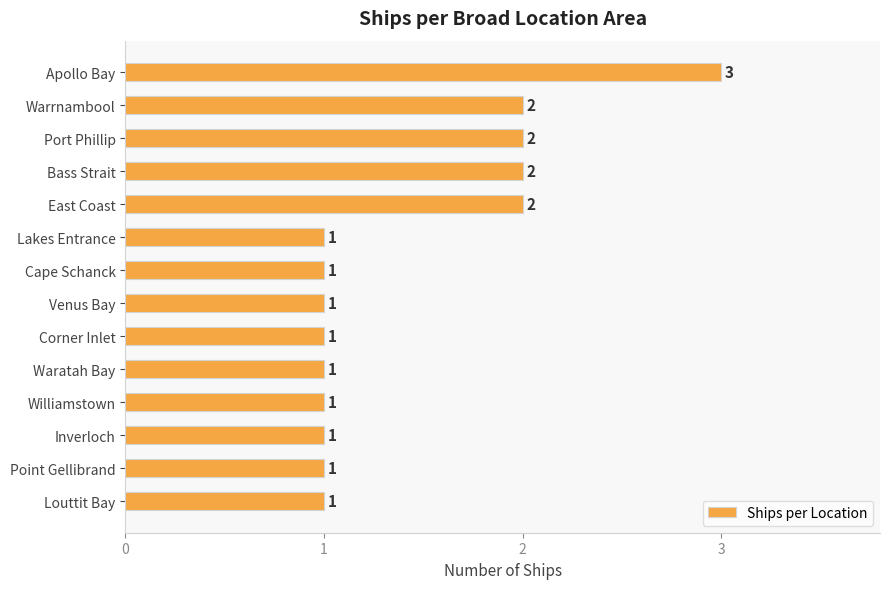

What is the ratio of the value at Cape Schanck to the value at Inverloch?

1.0